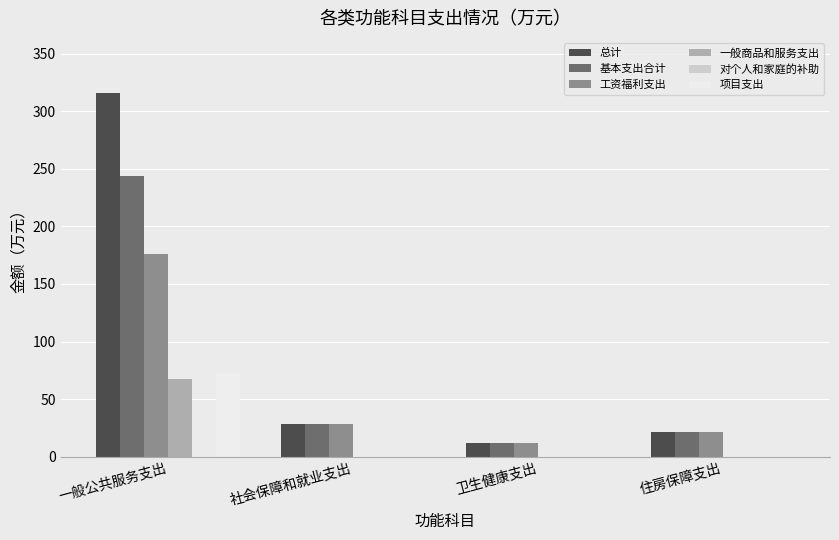

How many groups of bars are there?

4